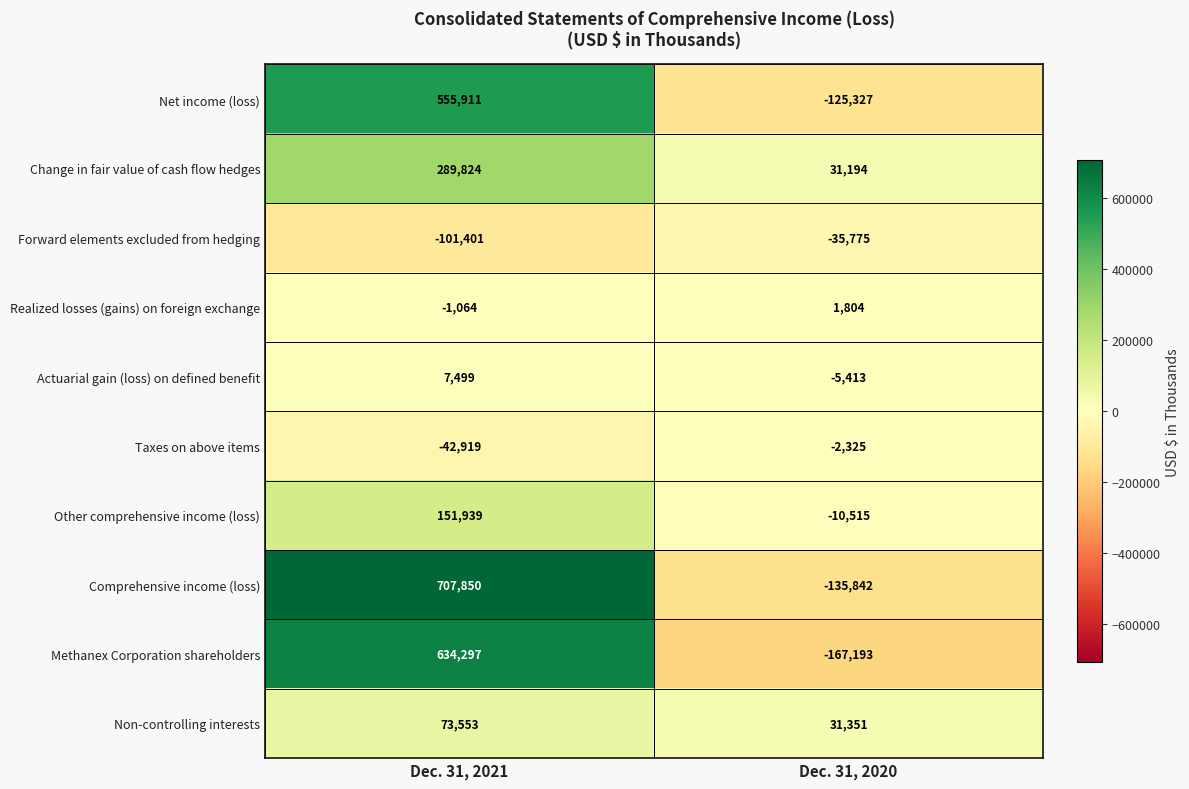

How many distinct data groups are displayed?

10